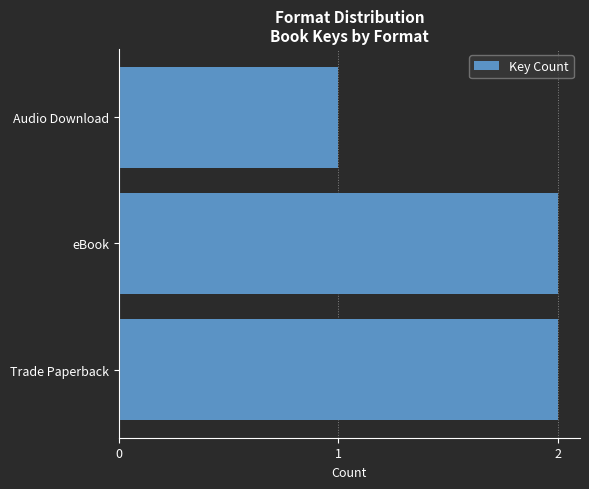

What is the minimum value shown in the chart?

1